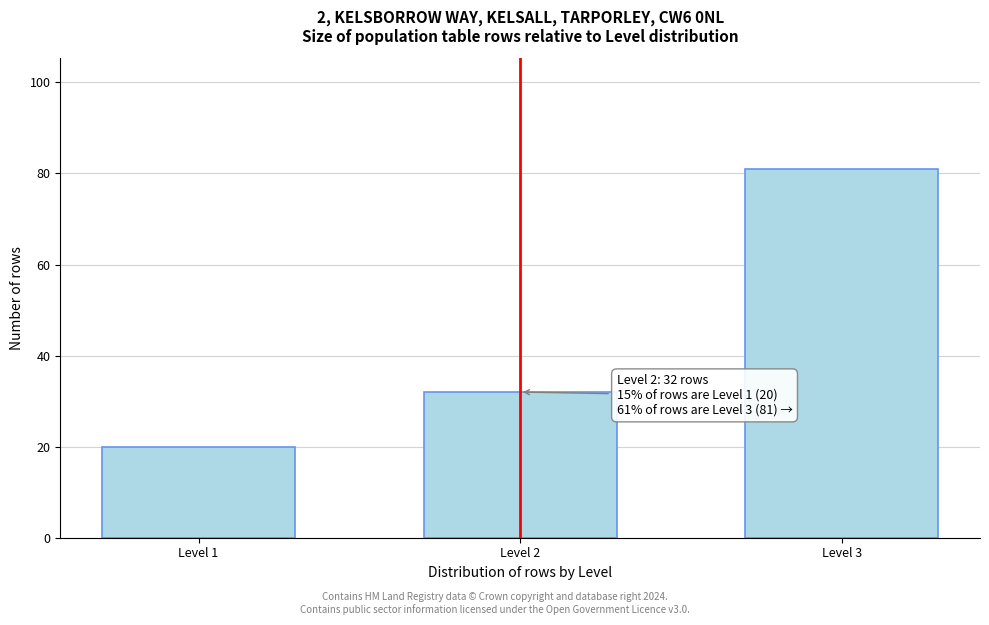

Reading left to right, list all the values displayed in this chart.

20	32	81